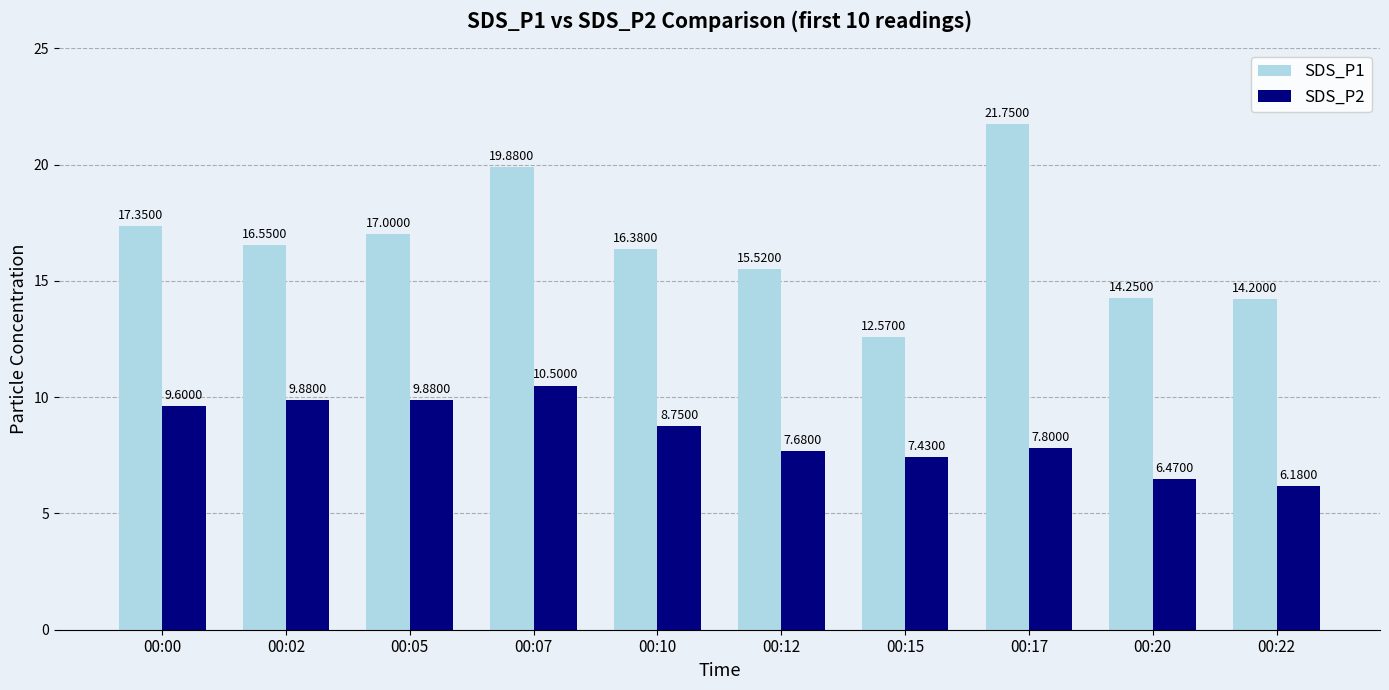

What is the sum of the SDS_P2 values at 00:17 and 00:05?

17.7